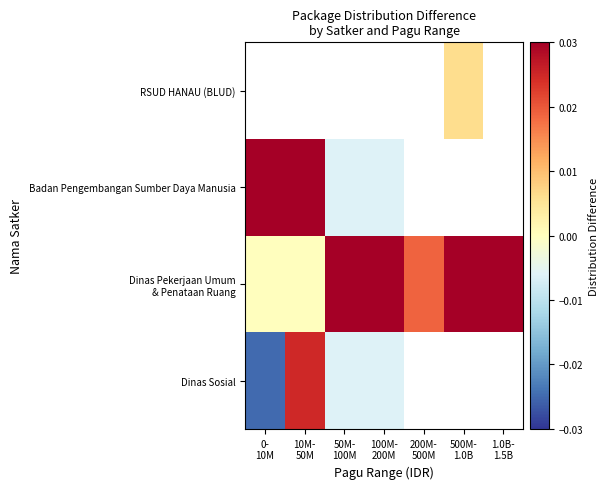

How many categories are shown in the chart?

7